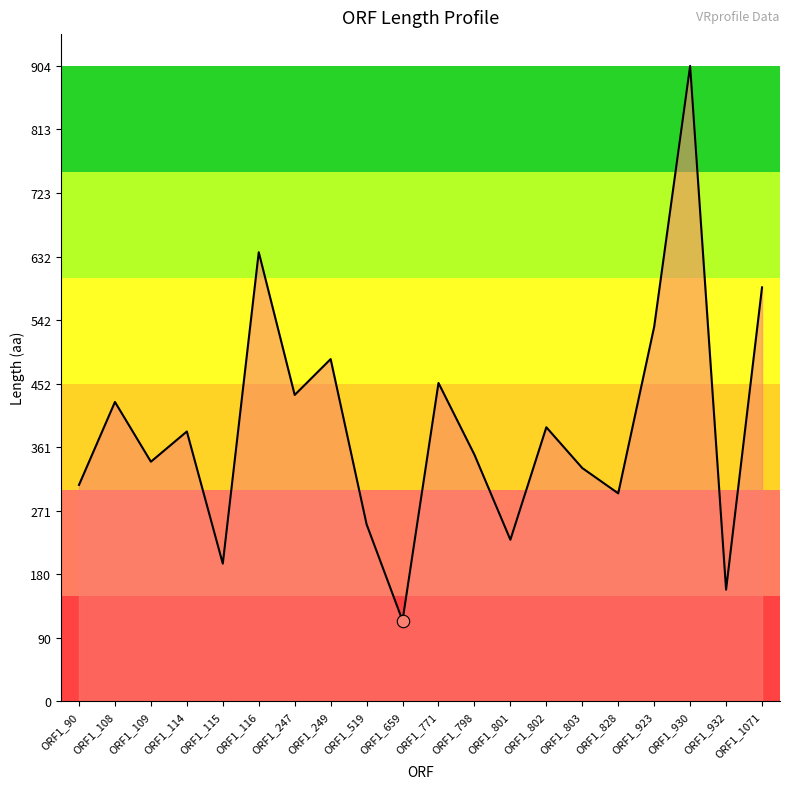

What is the change in value from ORF1_519 to ORF1_828?

+44